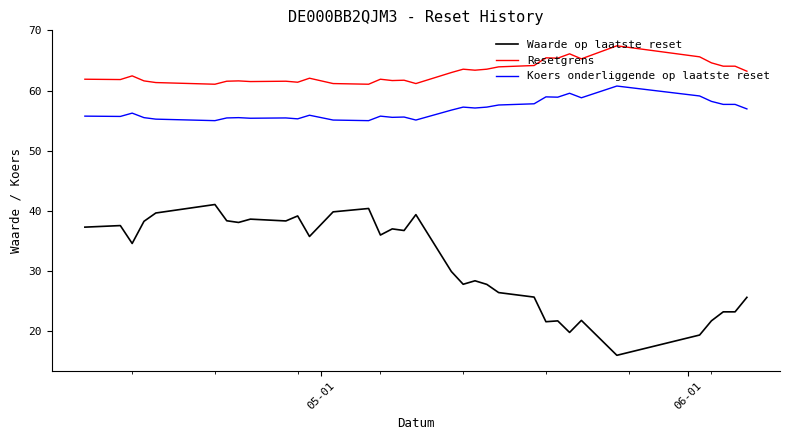

True or false: Resetgrens and Waarde op laatste reset cross at least once.

False